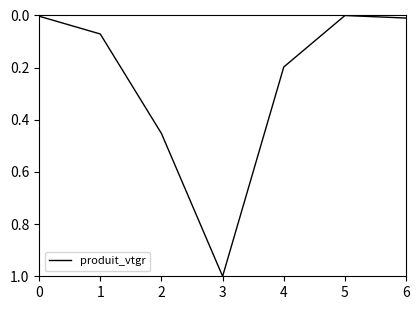

The chart shows a value of 0.2 at 3. True or false?

False